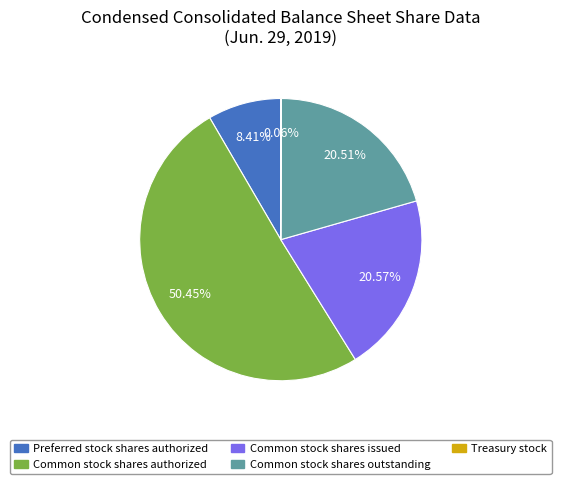

To the nearest percent, what is the combined percentage of Common stock shares outstanding and Common stock shares issued?

41%